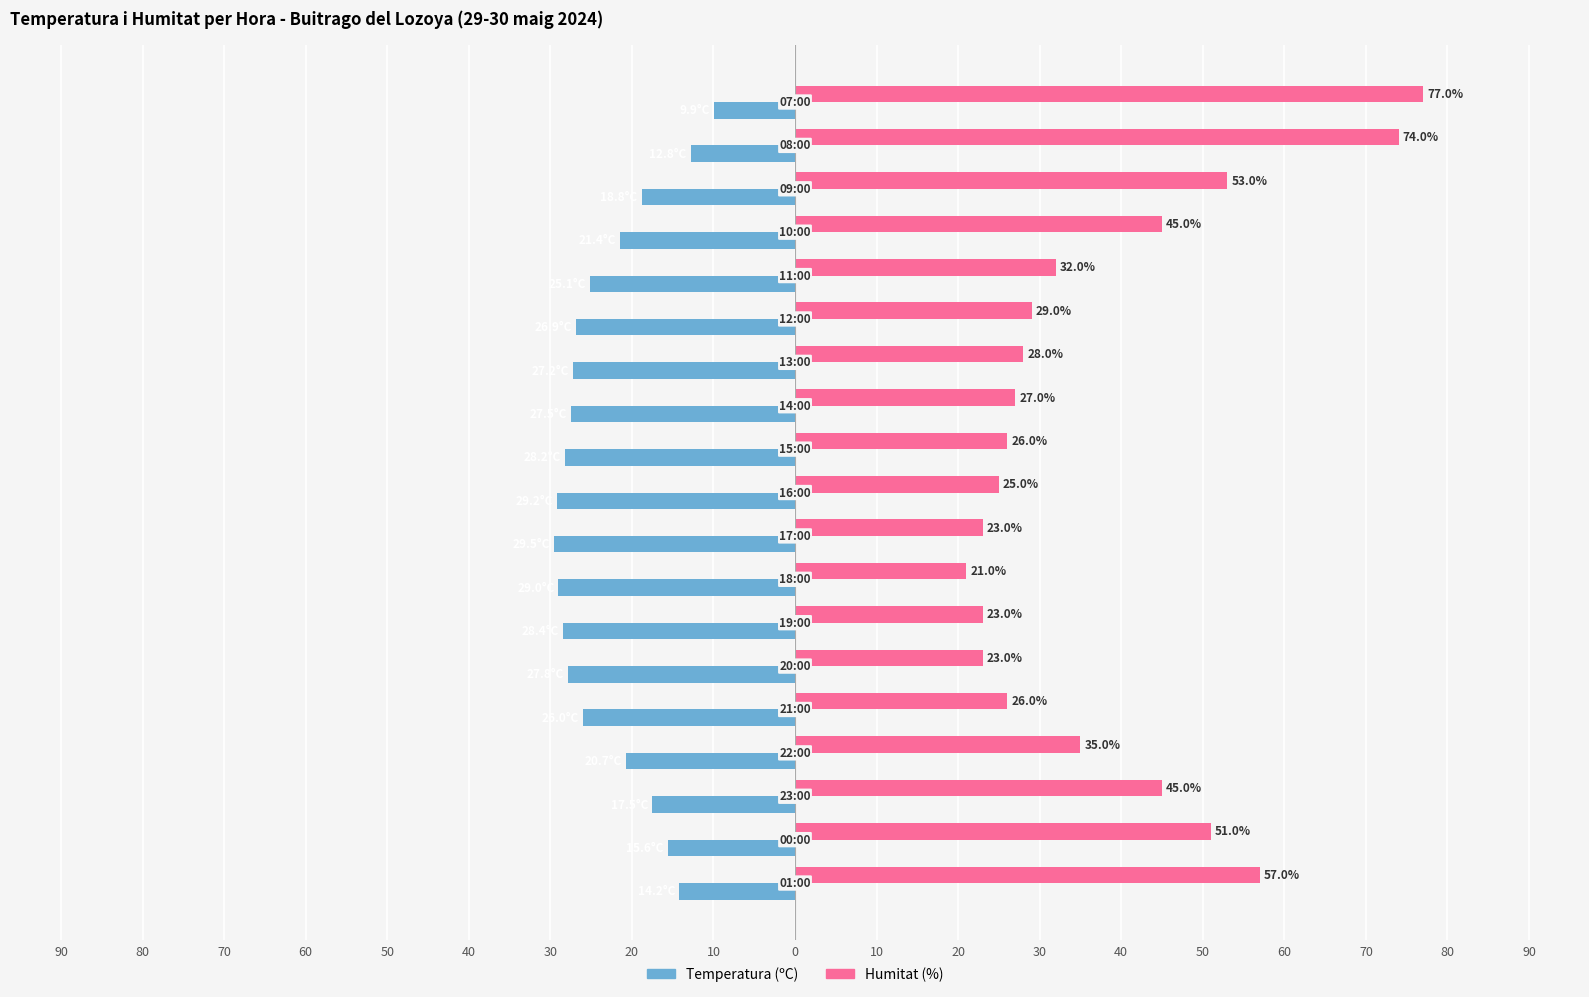

What are all the series names shown in the legend?

Temperatura (ºC), Humitat (%)